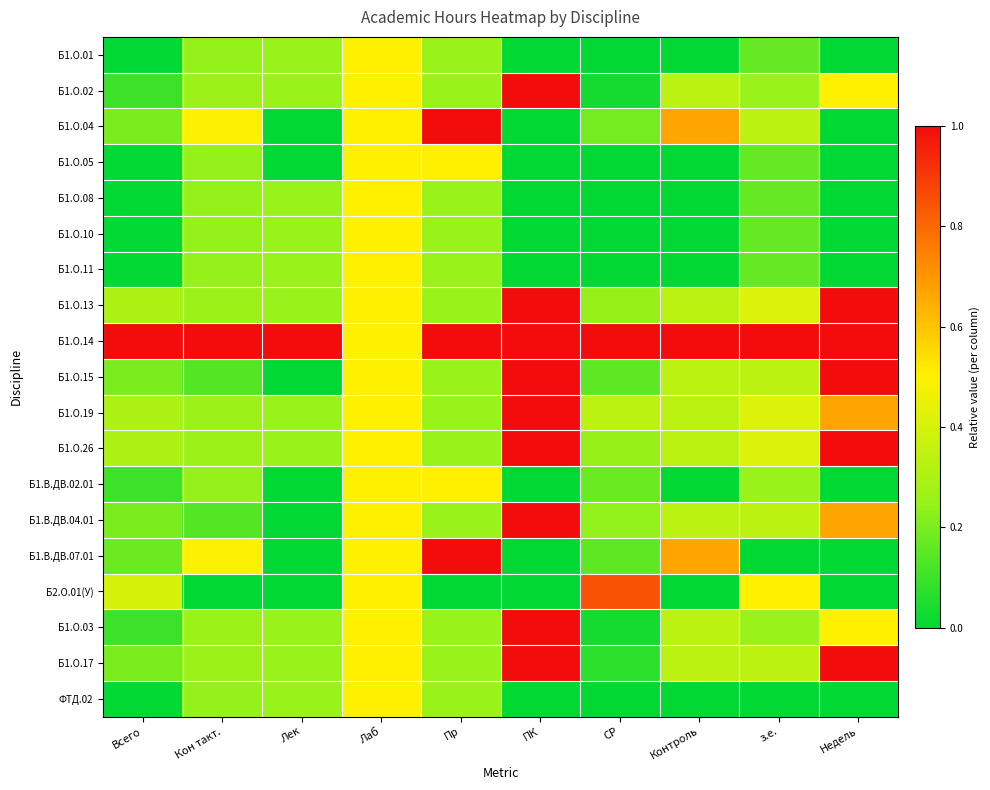

Which has a higher value, СР or Недель?

СР